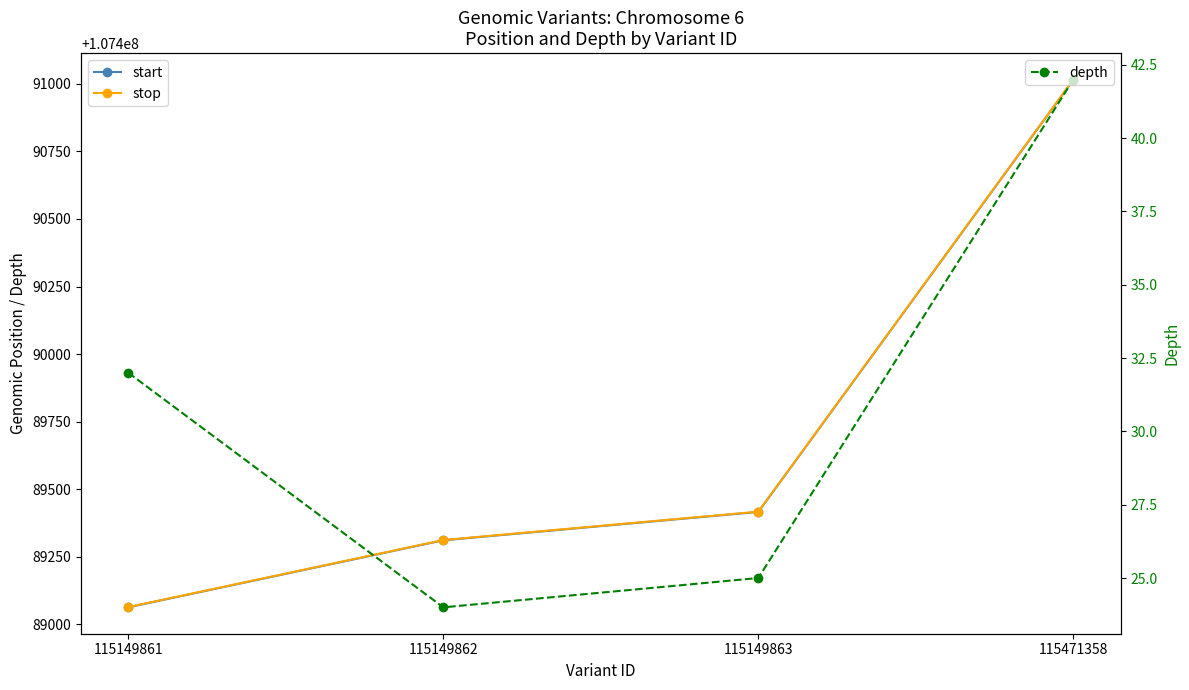

True or false: start has a value of 107489416 at 115149863.

True